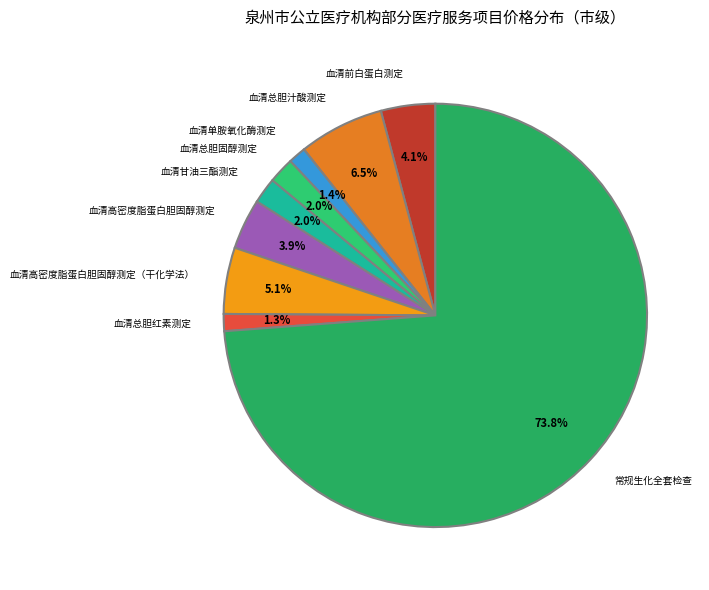

Between 血清总胆固醇测定 and 血清前白蛋白测定, which is larger?

血清前白蛋白测定